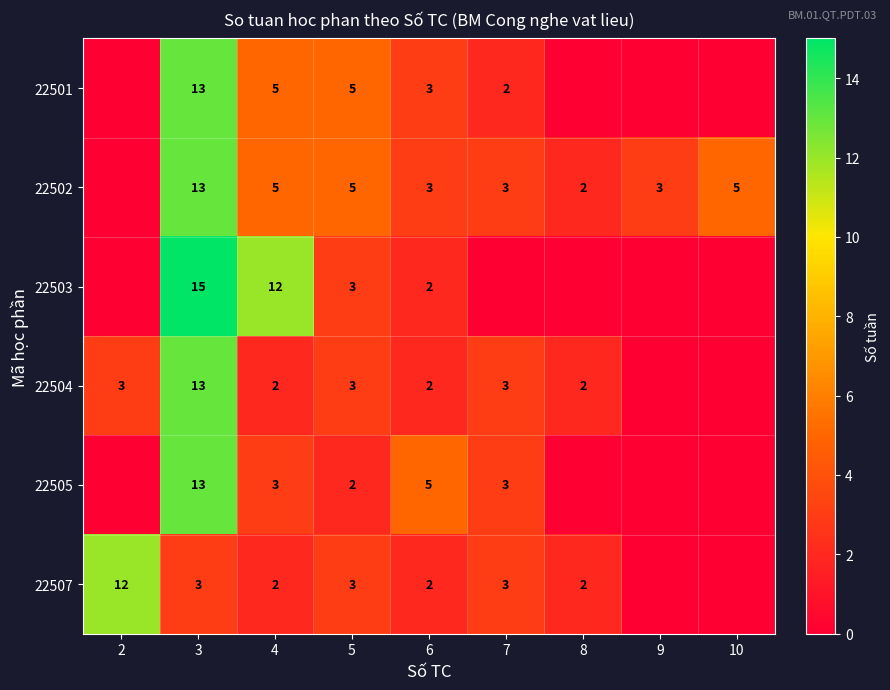

How many series are shown in this chart?

6